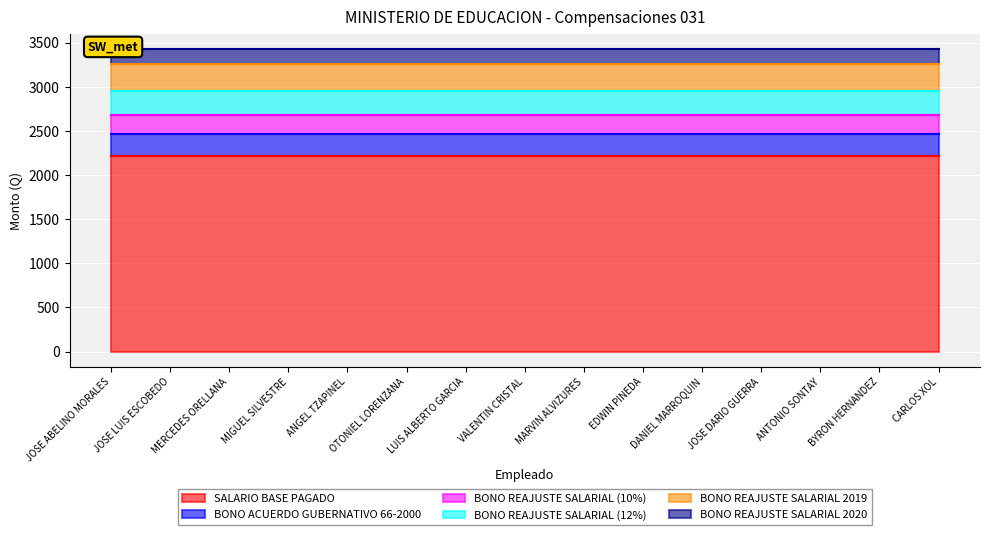

At CARLOS XOL, list the series in order from smallest to largest.

BONO REAJUSTE SALARIAL 2020, BONO REAJUSTE SALARIAL (10%), BONO ACUERDO GUBERNATIVO 66-2000, BONO REAJUSTE SALARIAL (12%), BONO REAJUSTE SALARIAL 2019, SALARIO BASE PAGADO